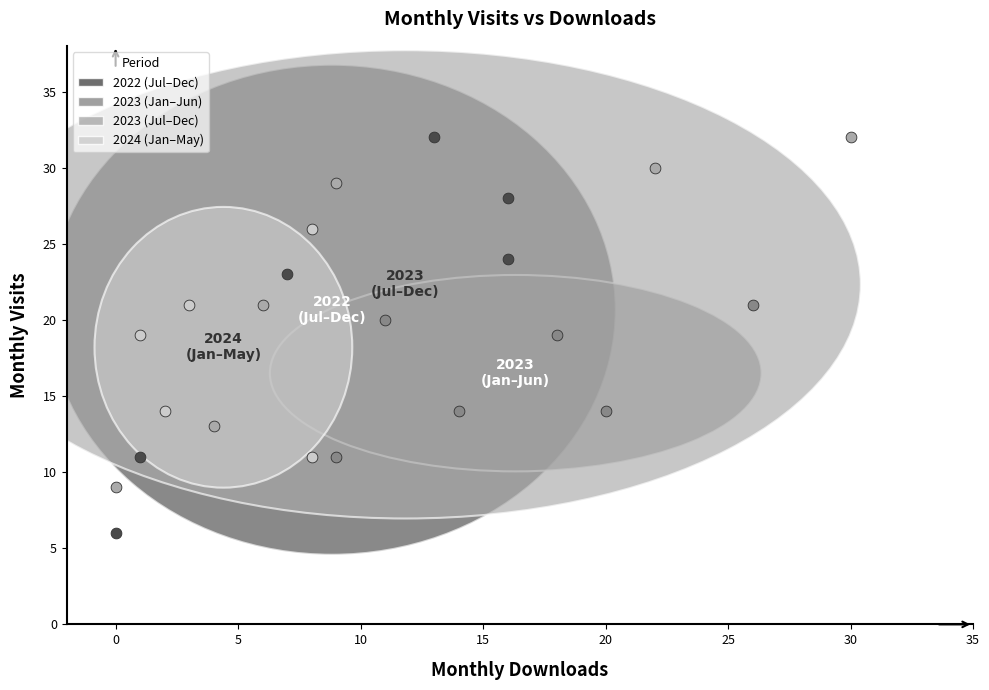

Which series reaches the minimum Y coordinate?

2022 (Jul–Dec)